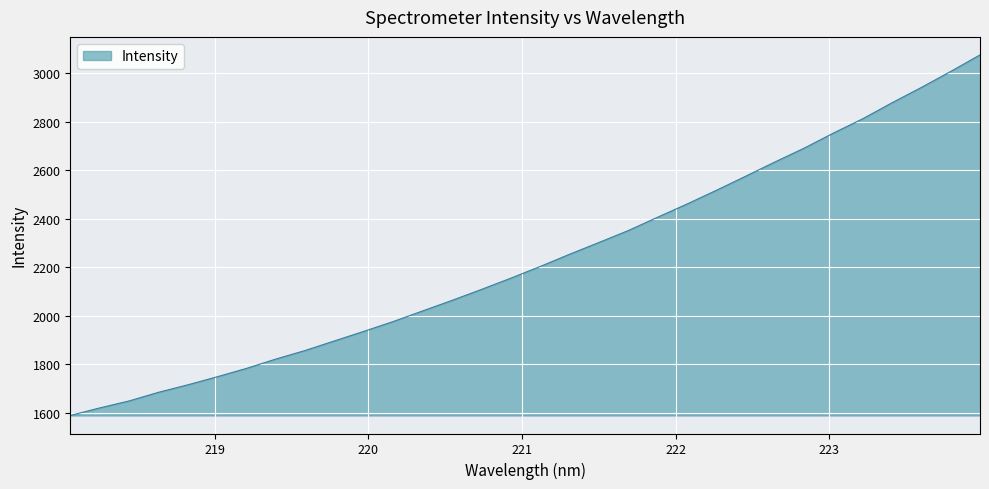

What is the average value?

2234.0